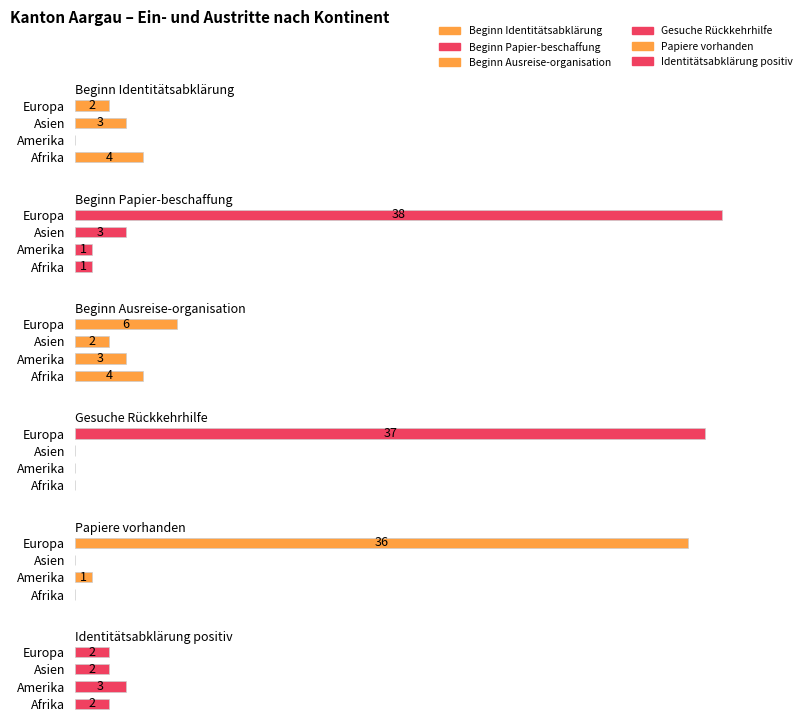

How many series are shown in this chart?

6